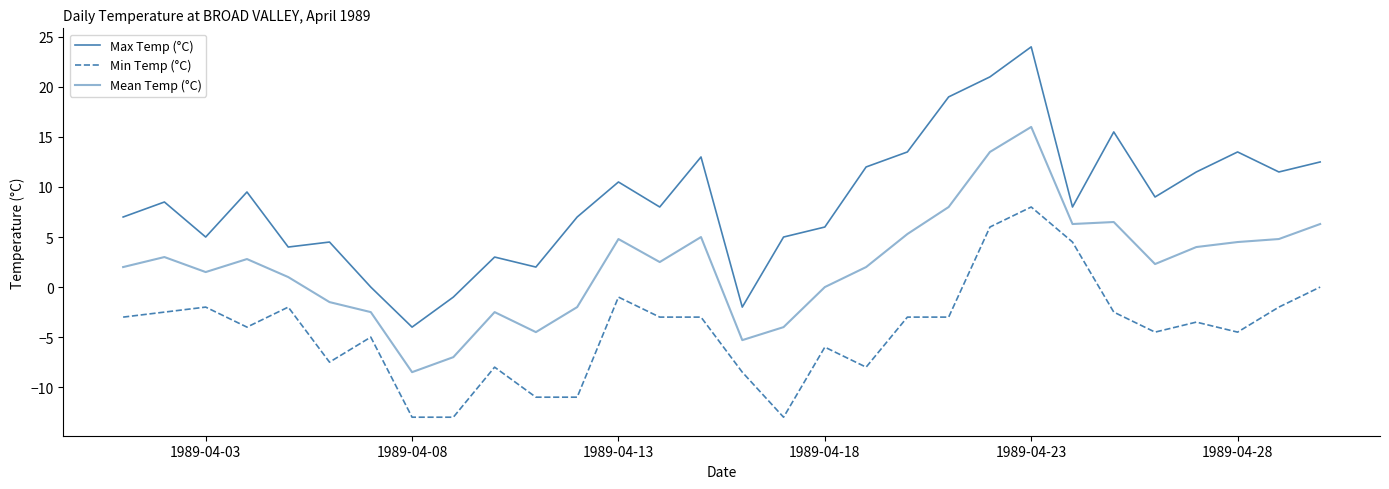

How many lines are shown in the chart?

3